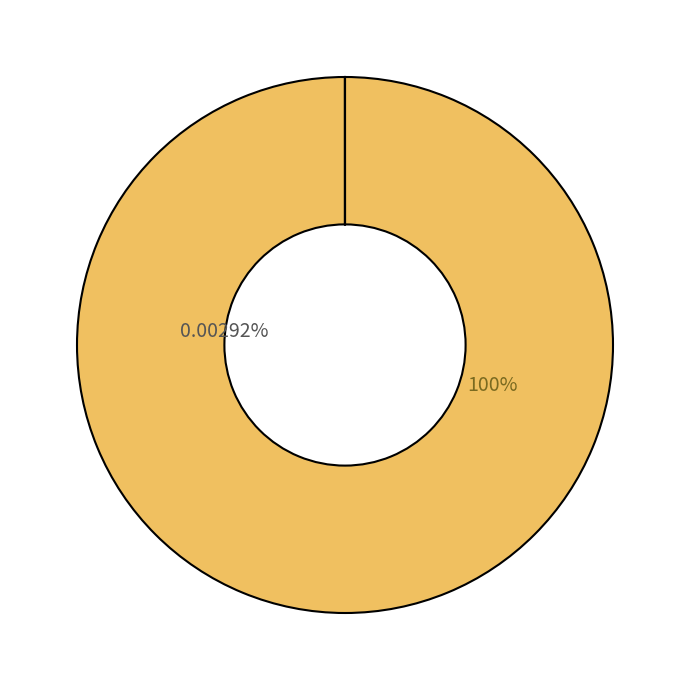

What percentage is the Number slice, to the nearest percent?

100%